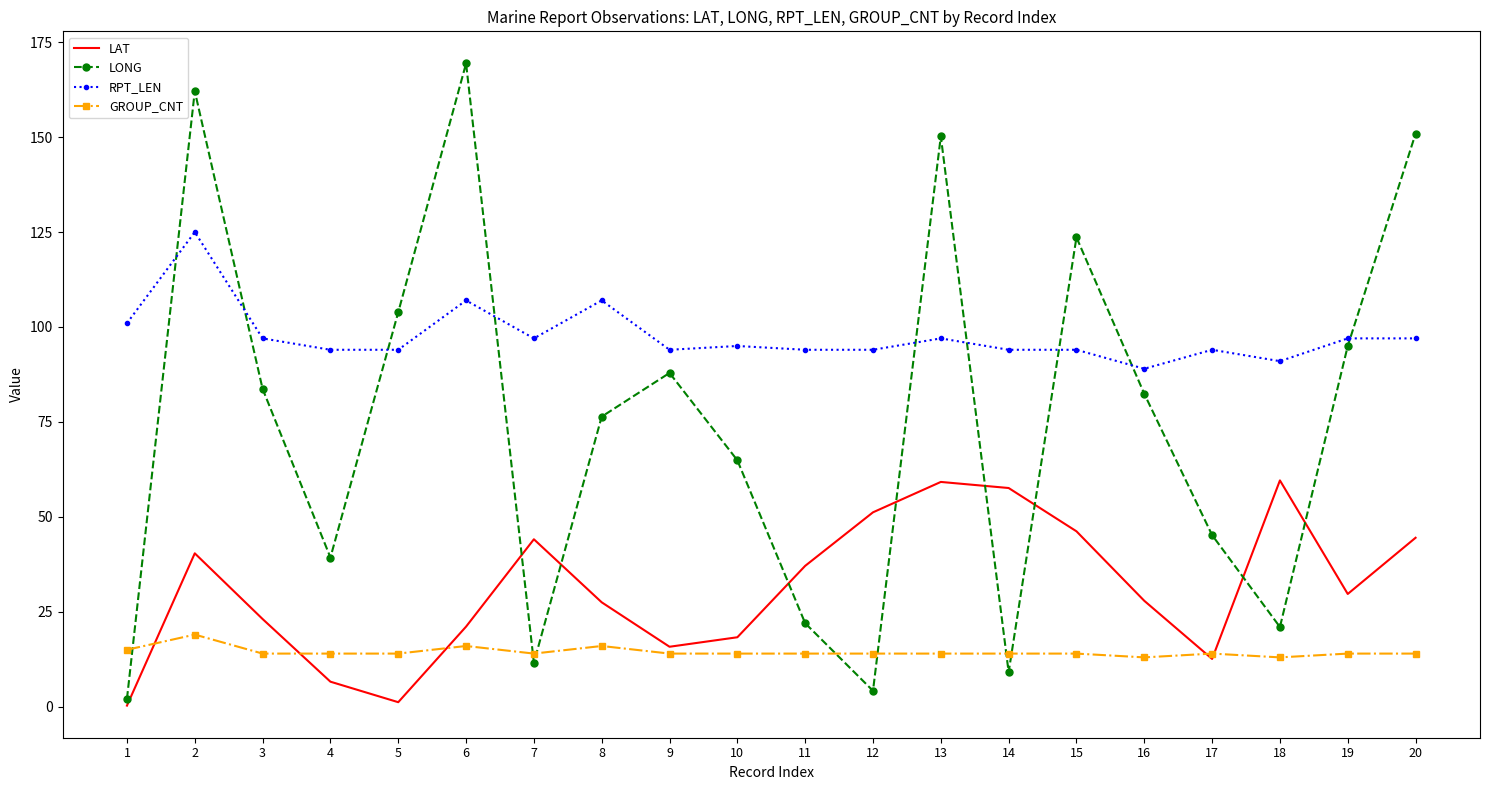

What is the difference between the RPT_LEN values at 20 and 16?

8.0